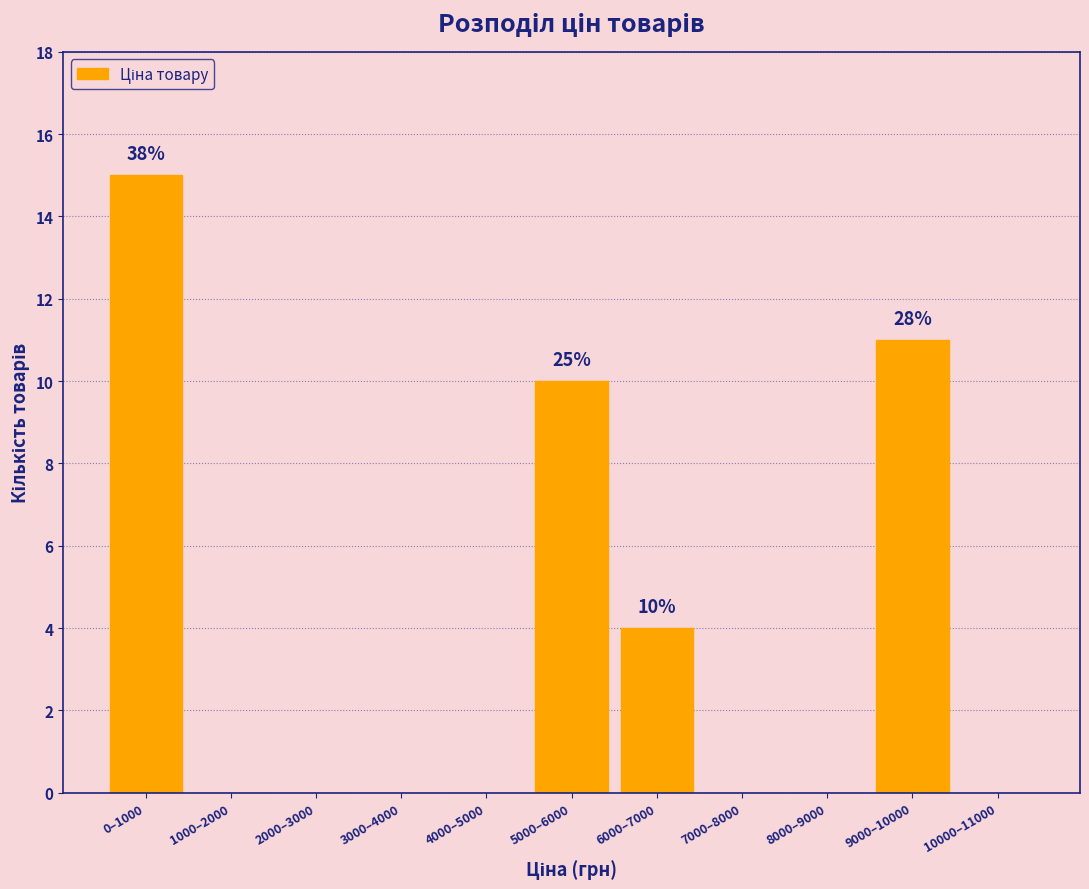

Reading left to right, what are all the values shown in this chart?

0–1000=15	1000–2000=0	2000–3000=0	3000–4000=0	4000–5000=0	5000–6000=10	6000–7000=4	7000–8000=0	8000–9000=0	9000–10000=11	10000–11000=0